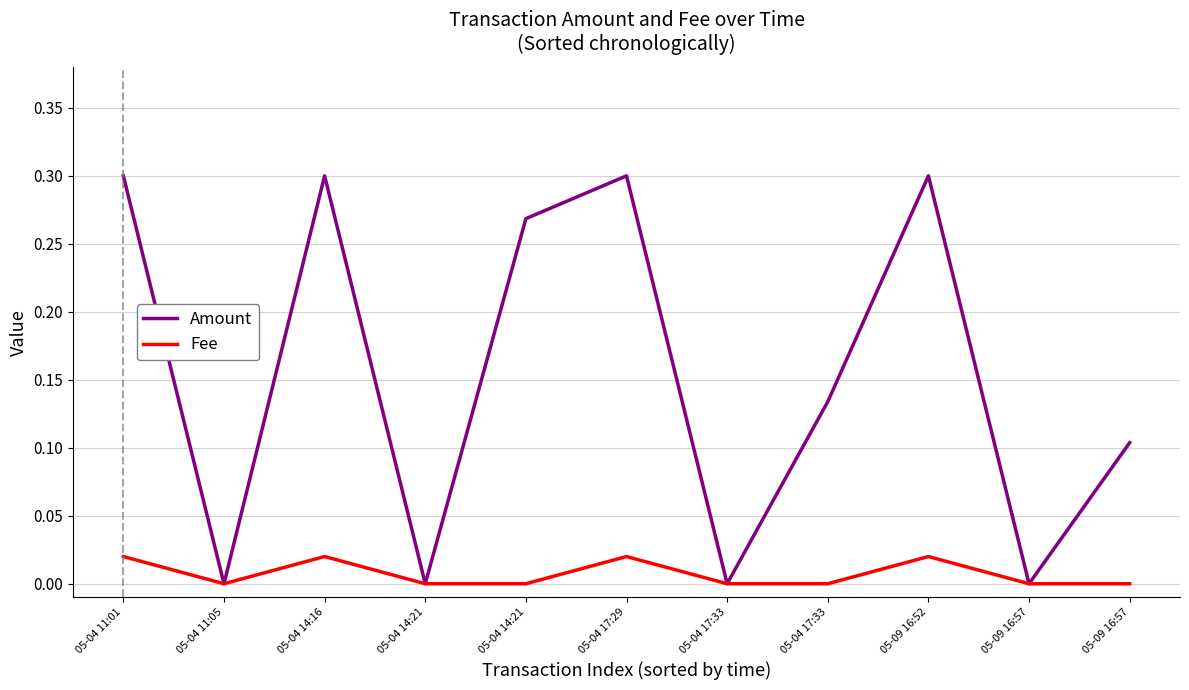

At which label does Amount reach its peak?

05-04 11:01